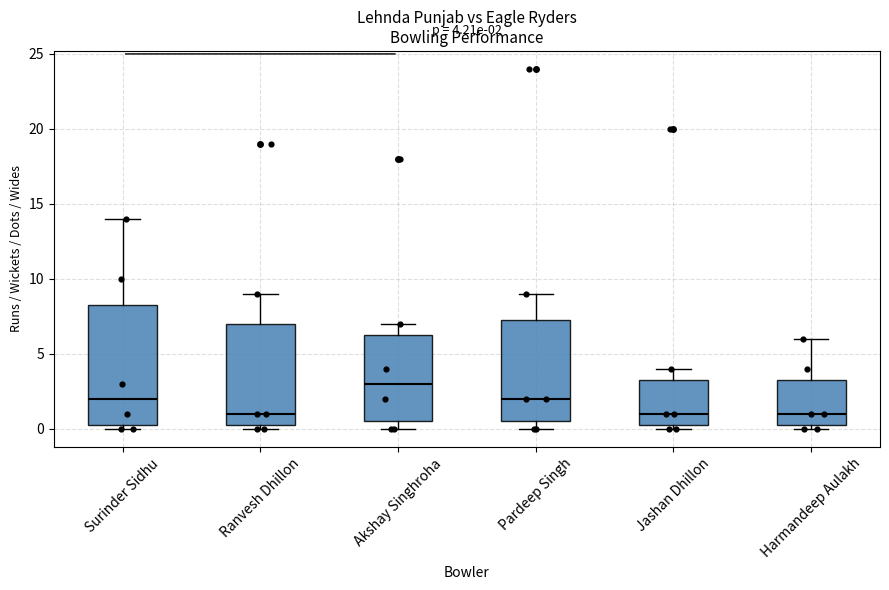

Which box has the highest median line?

Akshay Singhroha